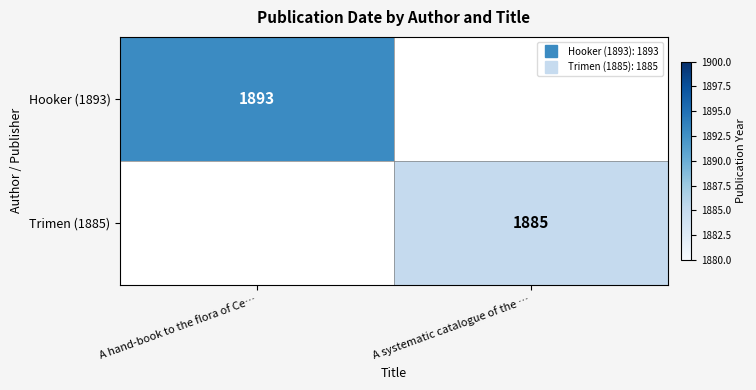

Which category has the lowest value in the Hooker (1893) series?

A hand-book to the flora of Ce…